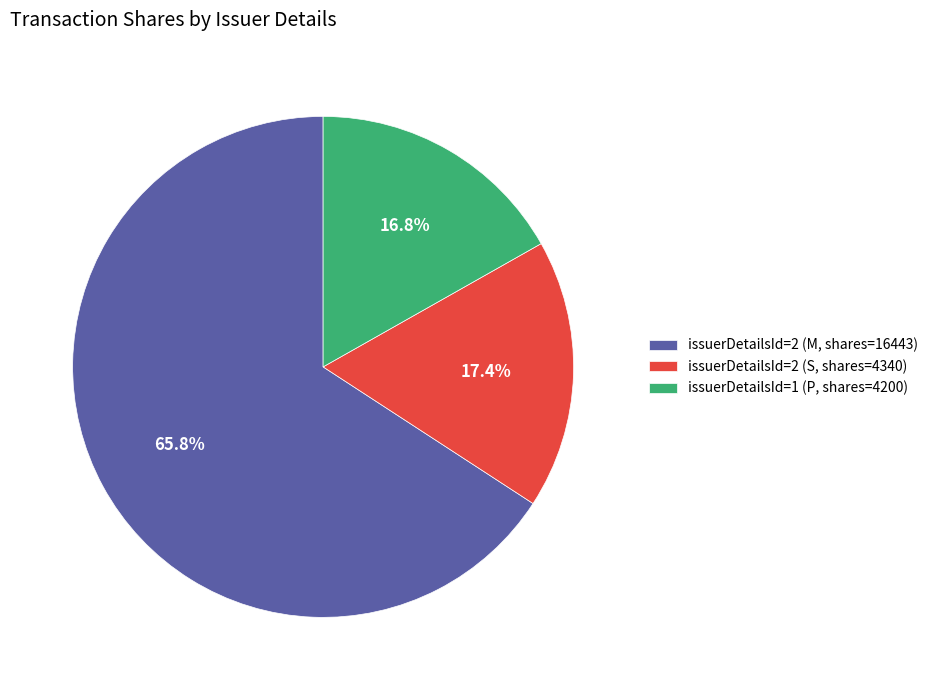

What portion of the pie excludes issuerDetailsId=2 (M, shares=16443)?

34.2%